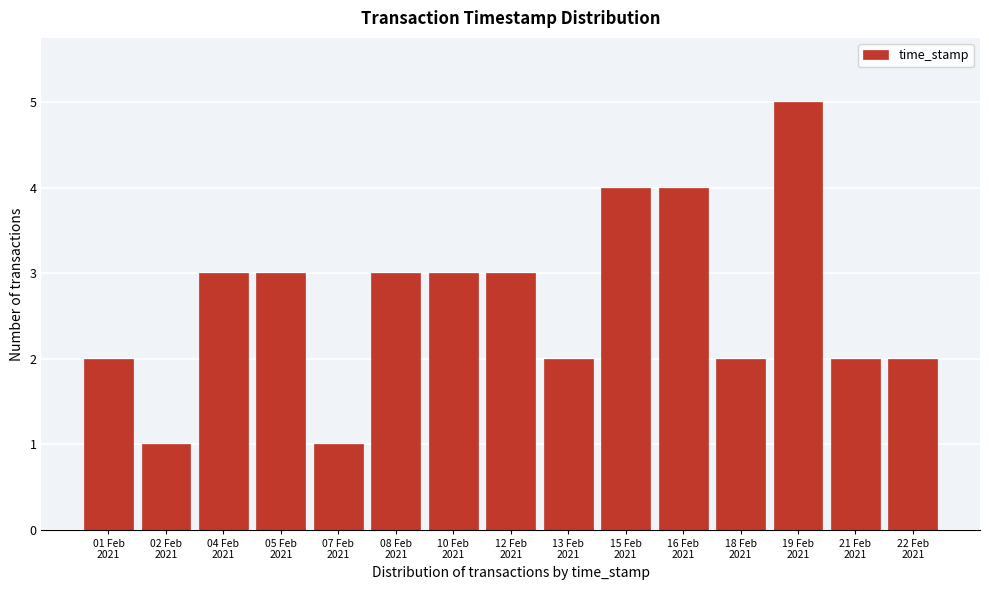

Reading left to right, extract all data points from this chart.

2	1	3	3	1	3	3	3	2	4	4	2	5	2	2